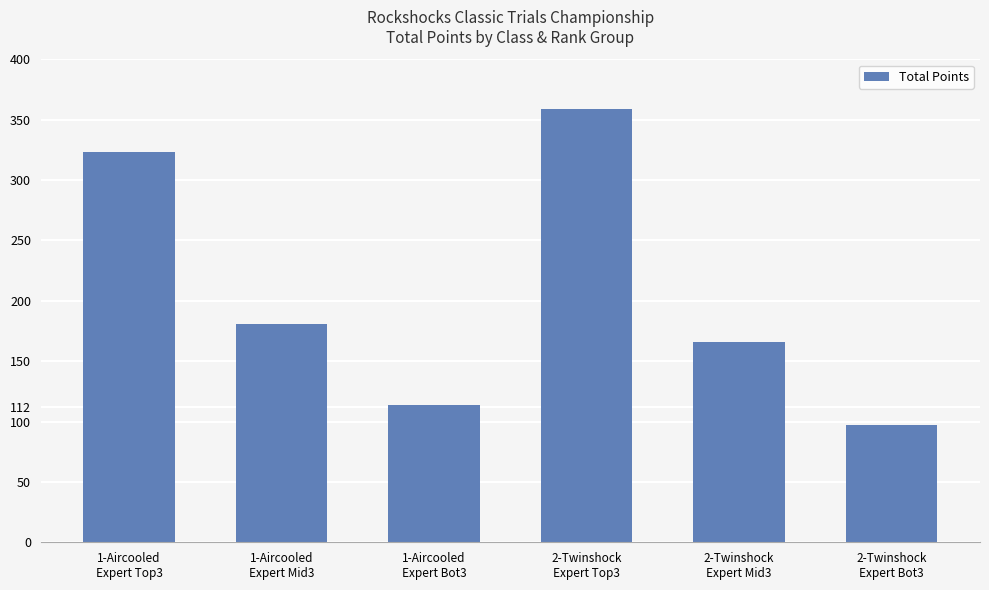

Approximately how many times larger is the value at 1-Aircooled
Expert Mid3 compared to 2-Twinshock
Expert Bot3?

1.9